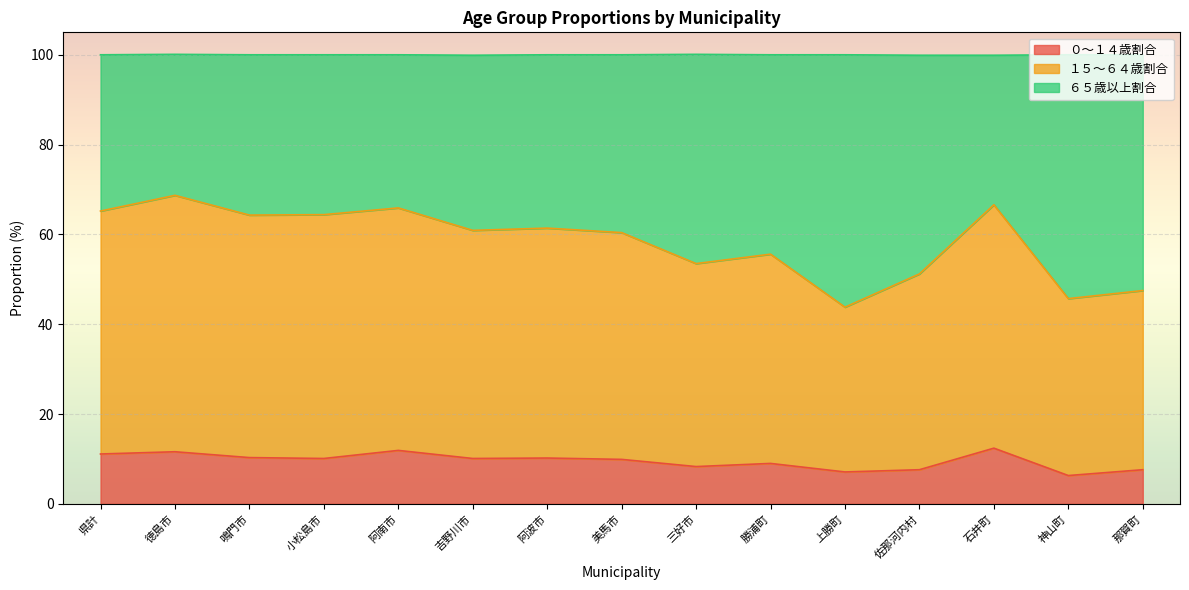

What is the total value across all series at 三好市?

100.1